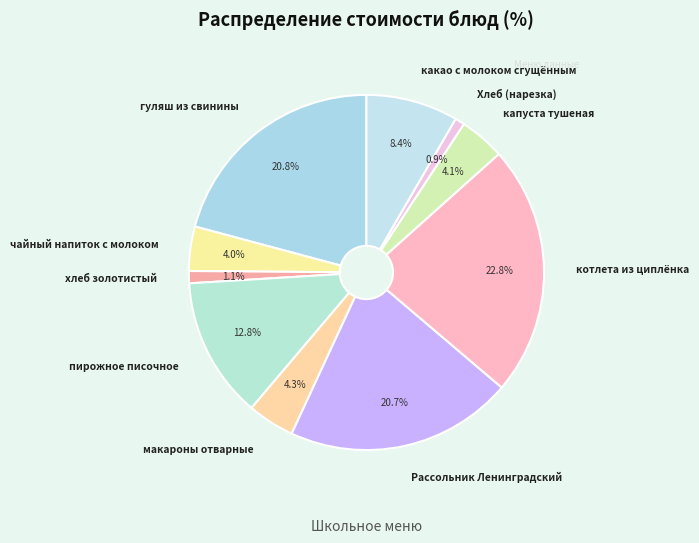

How many segments does this pie chart have?

10